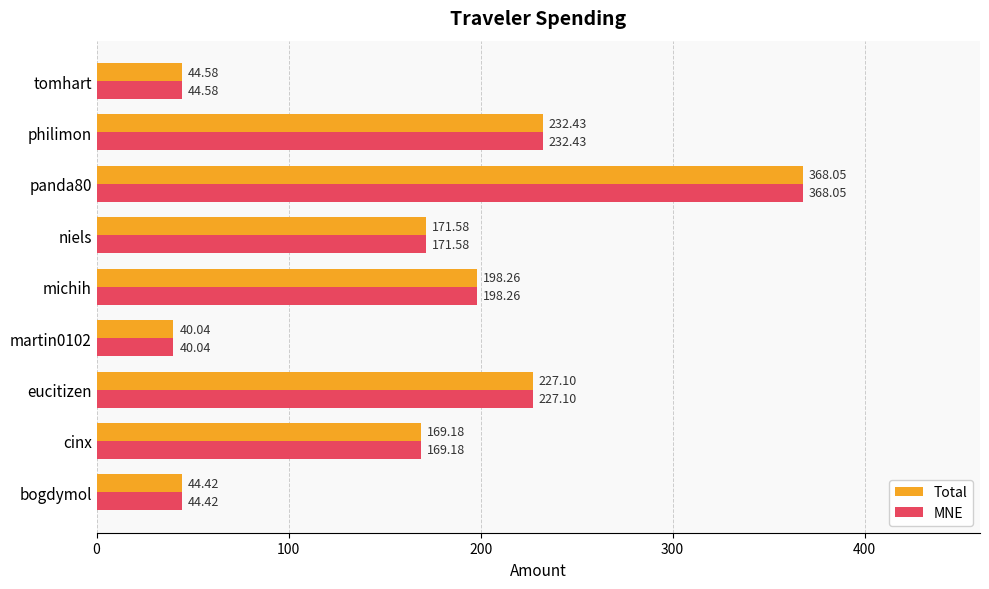

What is the difference between the MNE values at michih and niels?

26.7